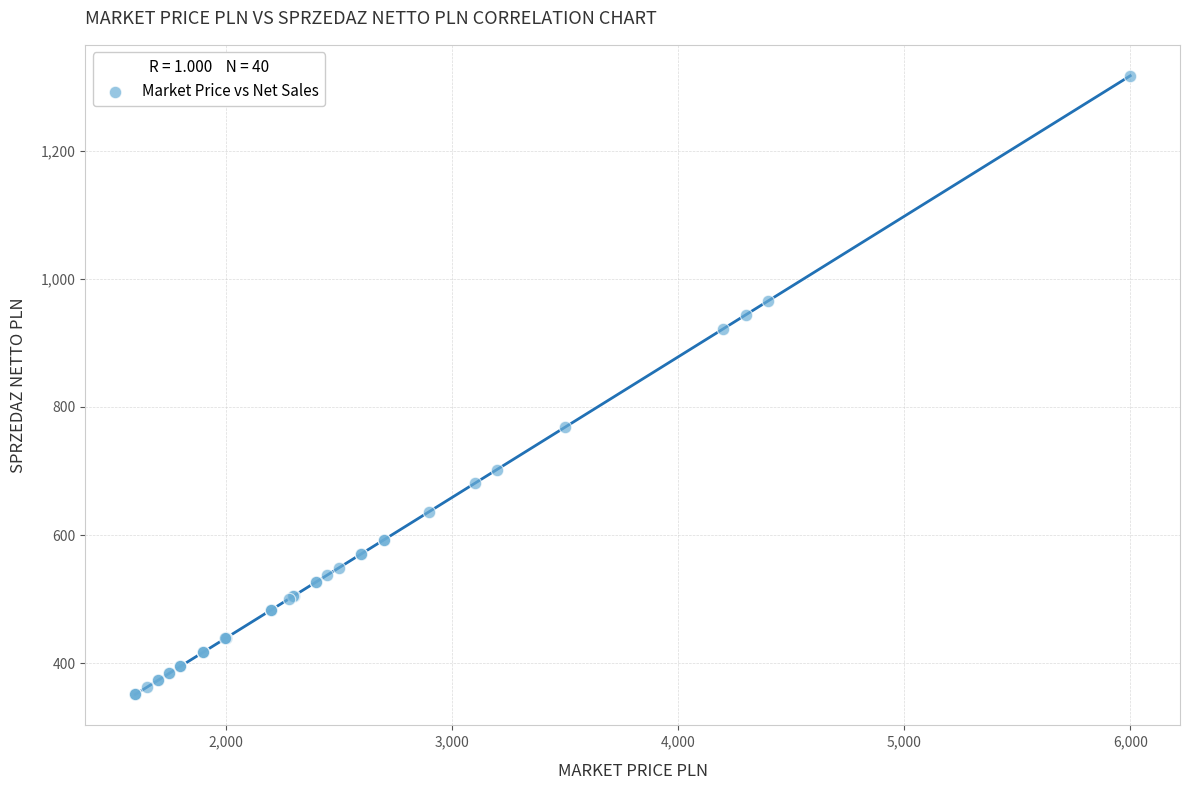

What Y value in the scatter plot is closest to 834?

768.1